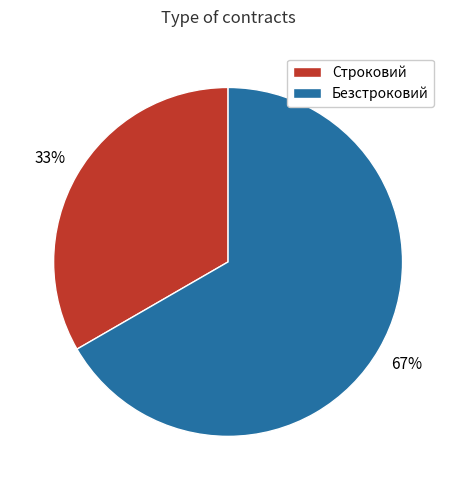

Does Безстроковий represent more than half of the total?

Yes